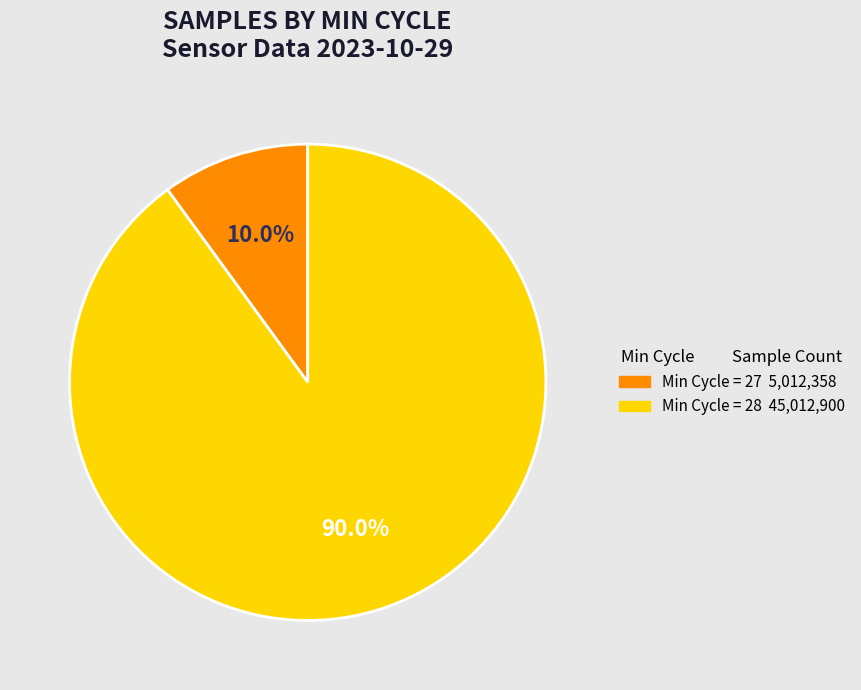

How many segments does this pie chart have?

2